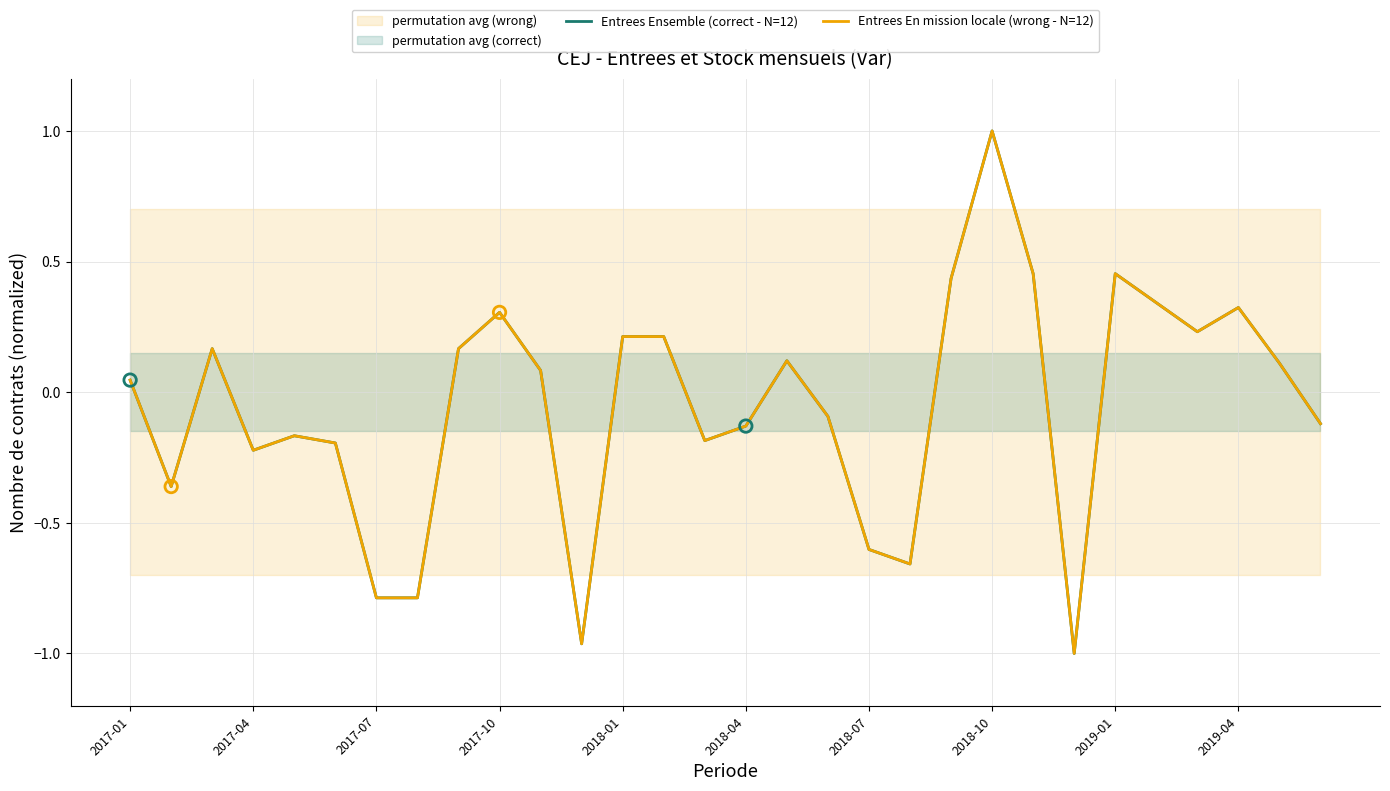

Is the value of Entrees En mission locale (wrong - N=12) at 2018-04 greater than the value of Entrees Ensemble (correct - N=12) at 13?

No